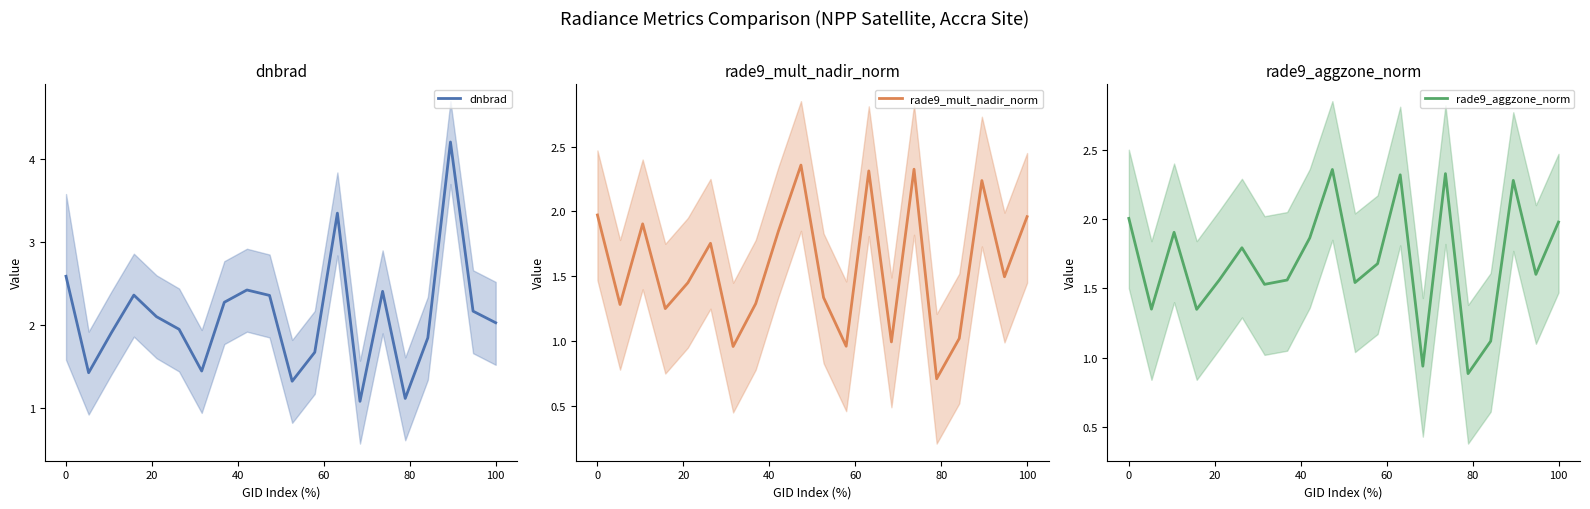

What is the lowest value of the dnbrad series?

1.1